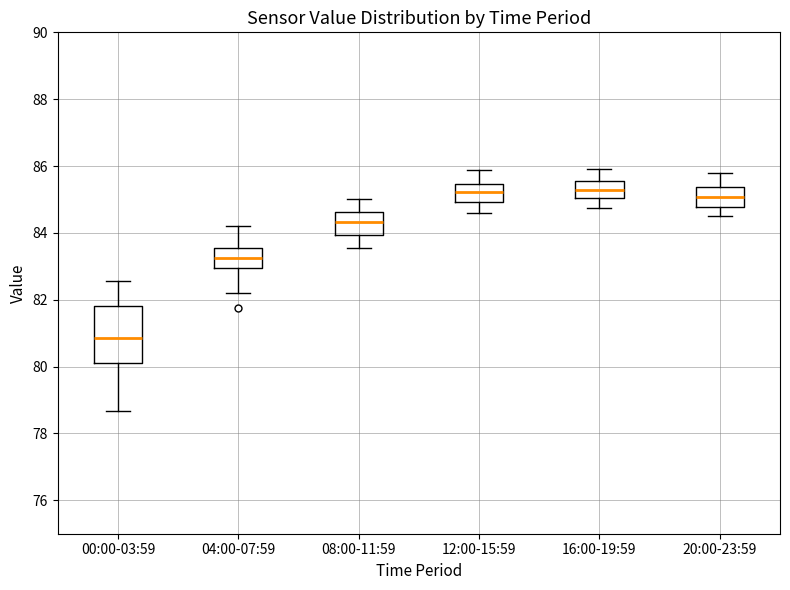

Reading left to right, transcribe this box plot: for each box, give where its median line is, the range the box spans, and where its two whiskers end, as read against the y-axis. The values are not printed on the chart, so give them approximately, as read against the axis.

00:00-03:59: median 80.8, box 80.0 to 81.8, whiskers 78.6 to 82.6
04:00-07:59: median 83.2, box 83.0 to 83.6, whiskers 82.2 to 84.2
08:00-11:59: median 84.4, box 84.0 to 84.6, whiskers 83.6 to 85.0
12:00-15:59: median 85.2, box 85.0 to 85.4, whiskers 84.6 to 85.8
16:00-19:59: median 85.2, box 85.0 to 85.6, whiskers 84.8 to 86.0
20:00-23:59: median 85.0, box 84.8 to 85.4, whiskers 84.6 to 85.8